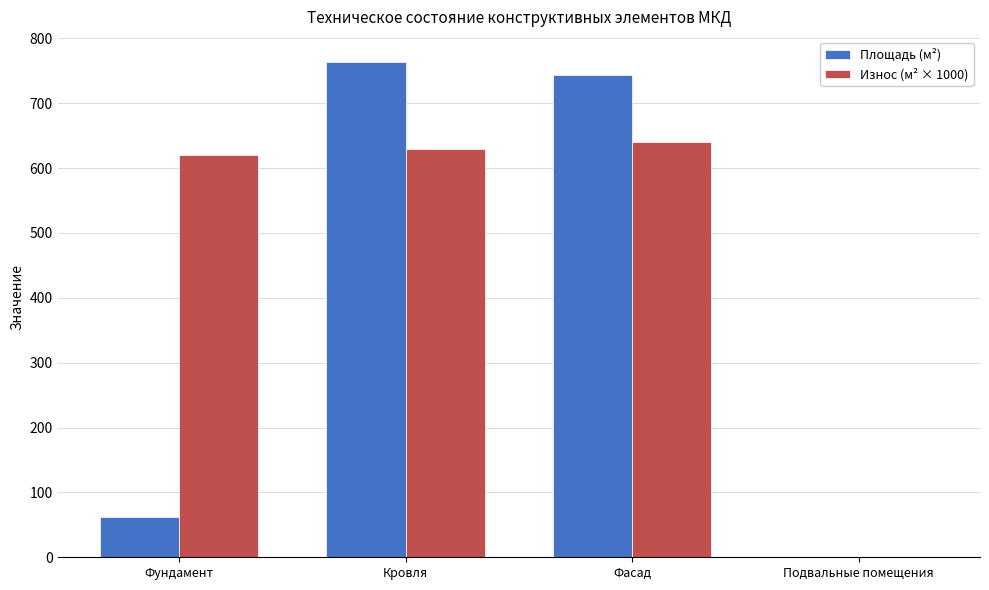

Reading left to right, list all the values displayed in this chart.

Площадь (м²): Фундамент=62	Кровля=764	Фасад=744	Подвальные помещения=0
Износ (м² × 1000): Фундамент=620	Кровля=630	Фасад=640	Подвальные помещения=0